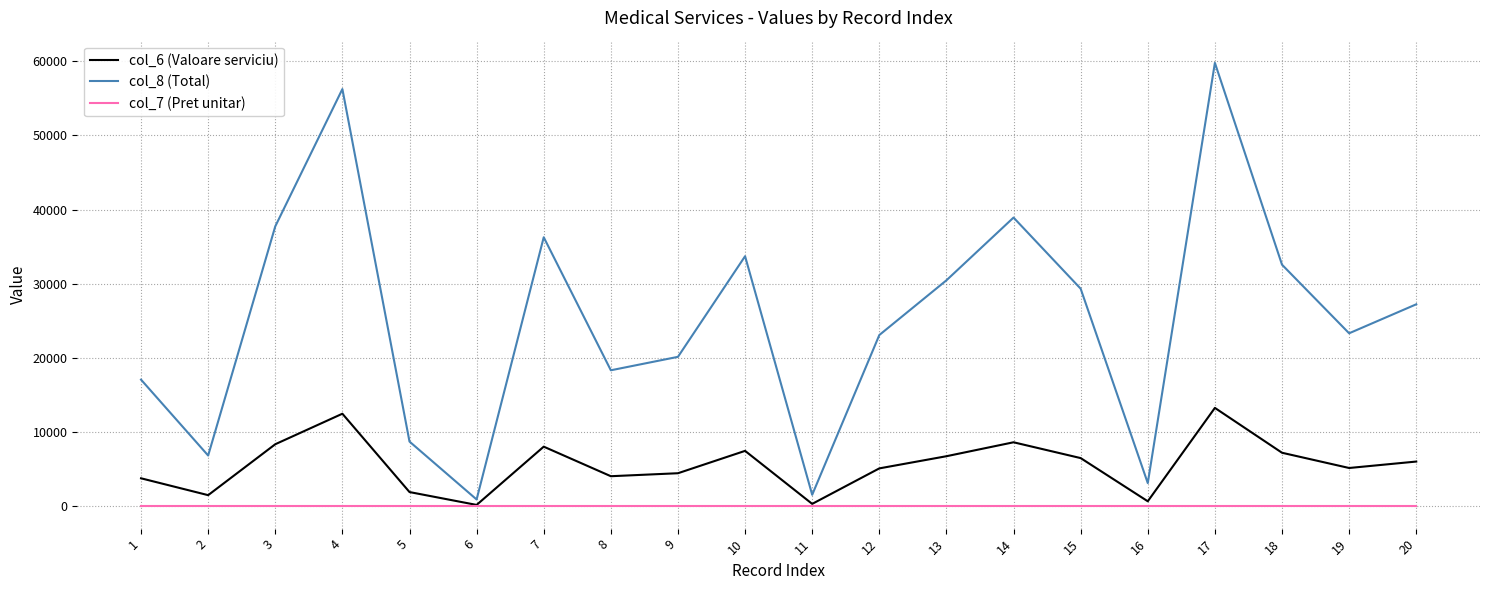

List the series in order of their peak value, lowest first.

col_7 (Pret unitar), col_6 (Valoare serviciu), col_8 (Total)